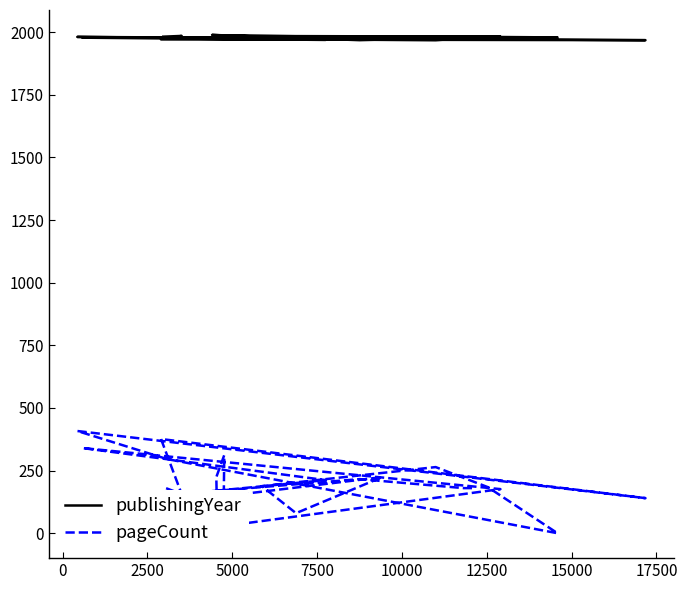

True or false: pageCount and publishingYear cross at least once.

False